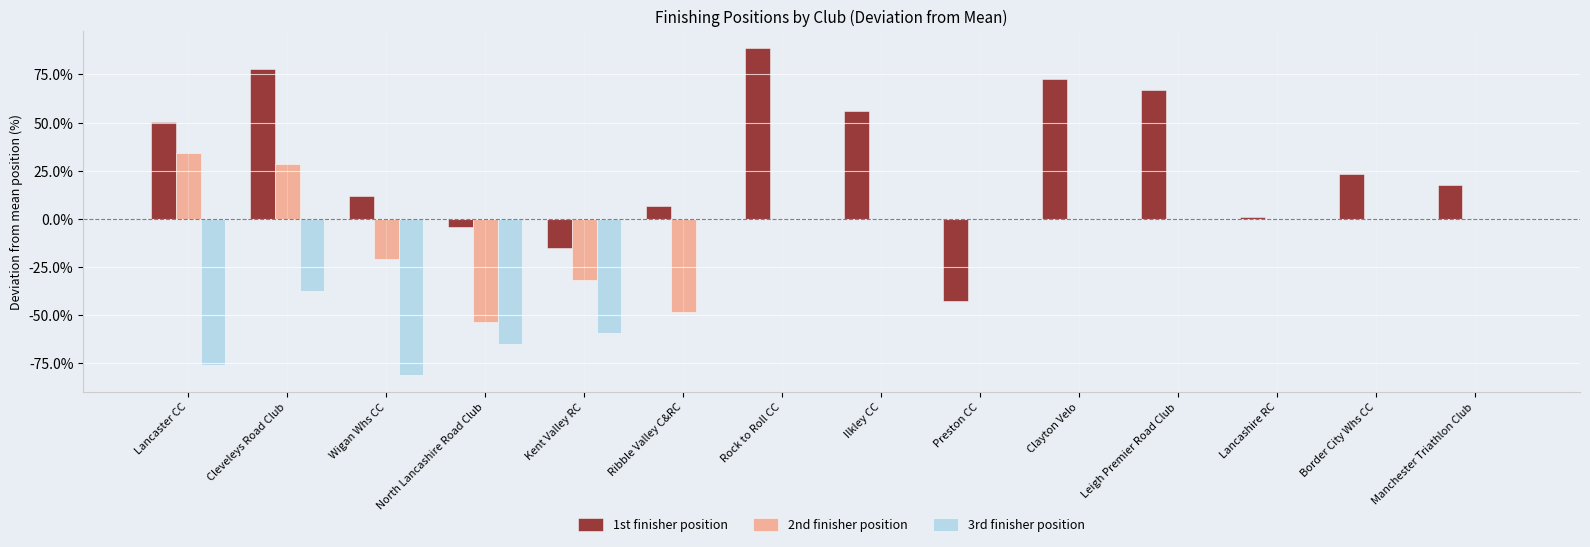

How many series are shown in this chart?

3